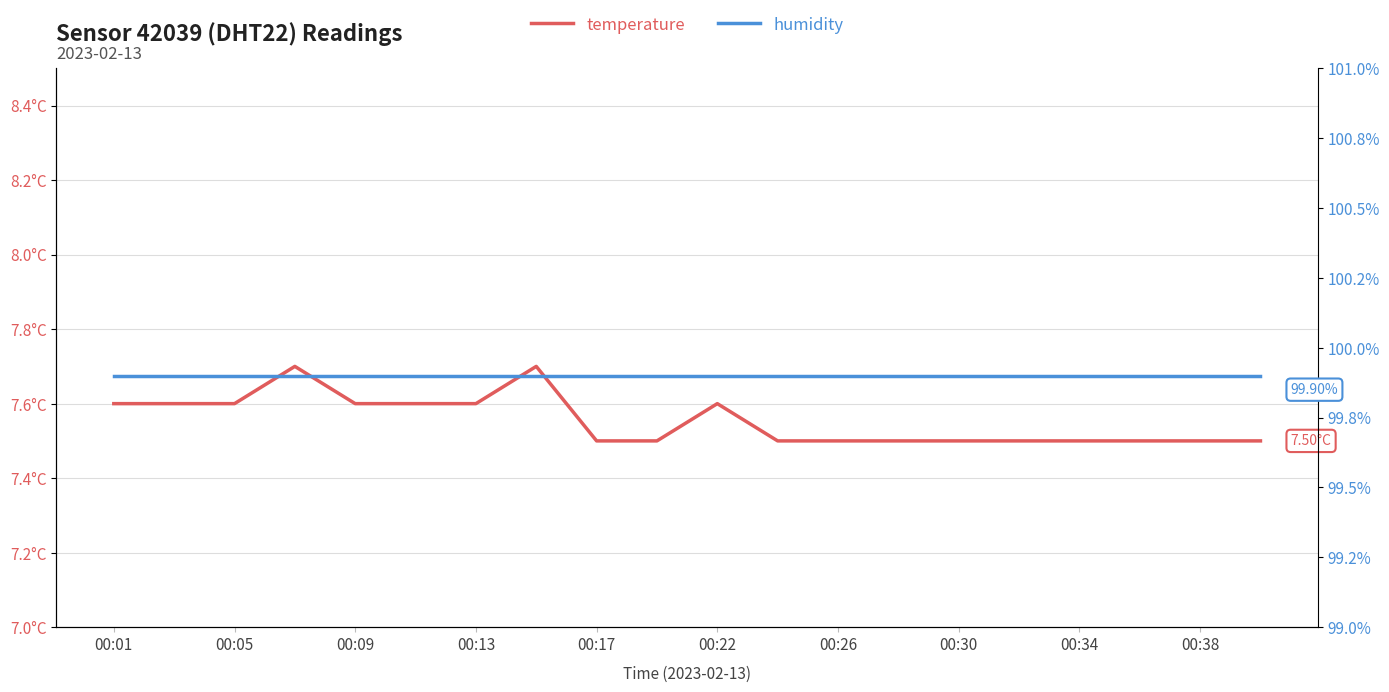

At 00:13, list the series in order from largest to smallest.

humidity, temperature